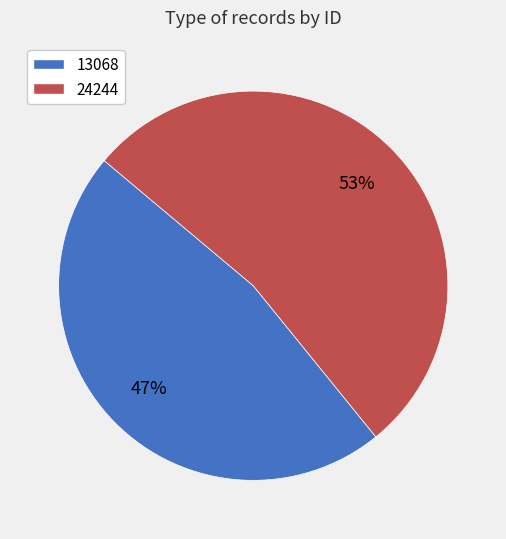

To the nearest percent, what is the average slice percentage?

50%